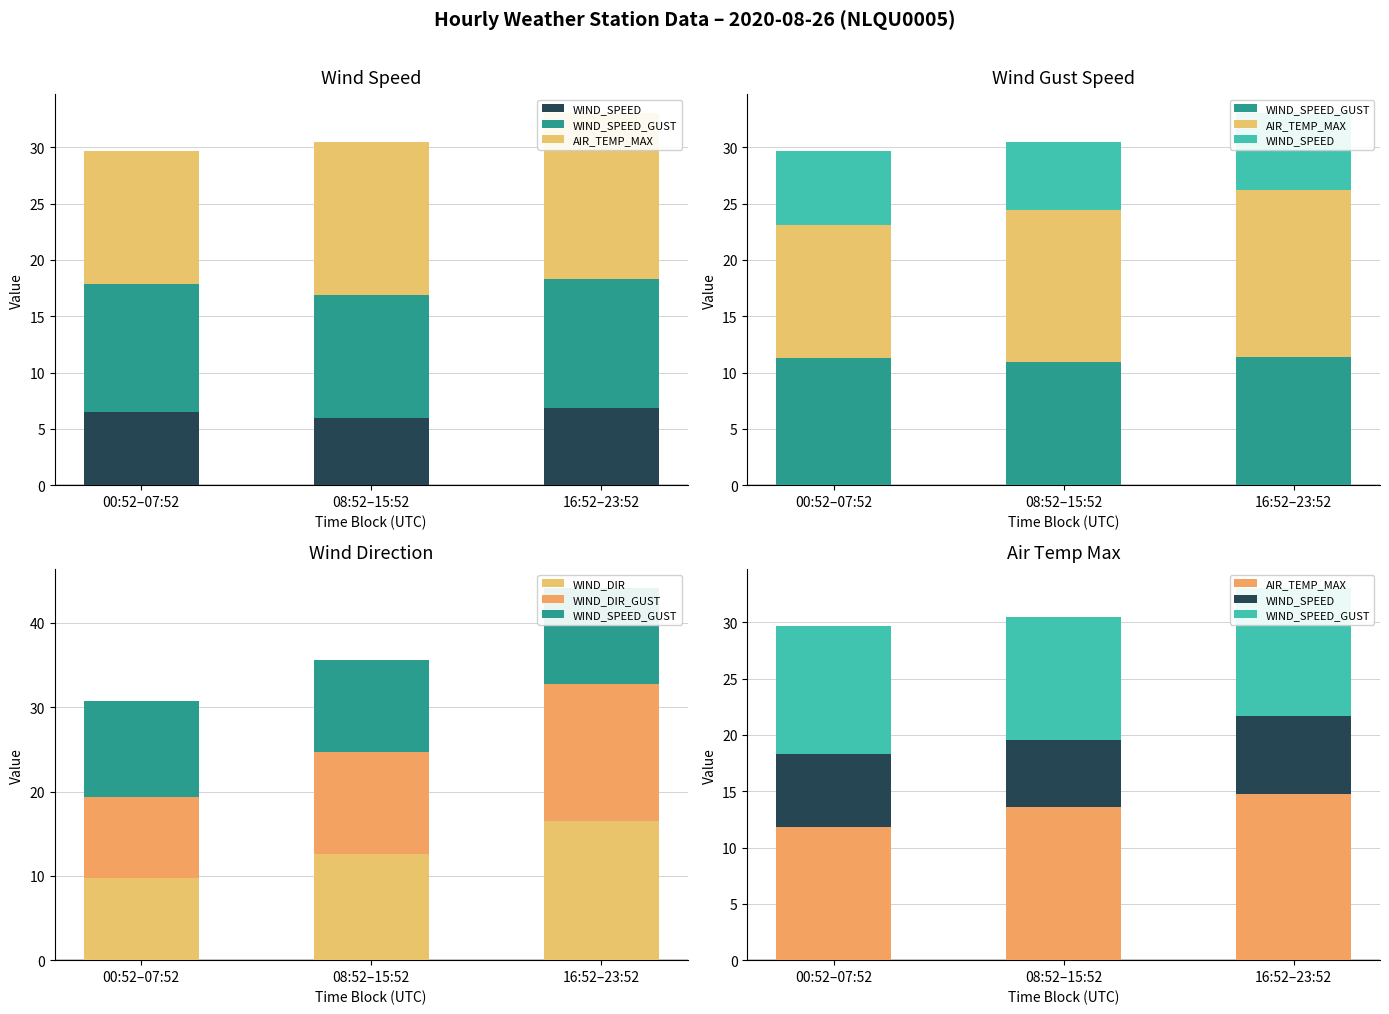

True or false: WIND_DIR has a value of 23.8 at 16:52–23:52.

False